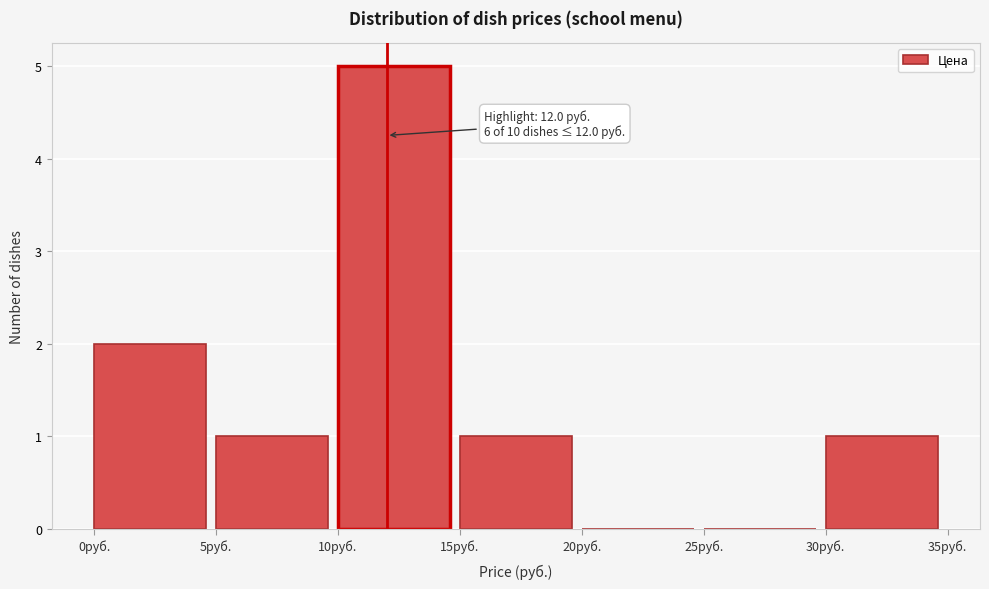

Which range on the x-axis has the tallest bar?

10 to 15